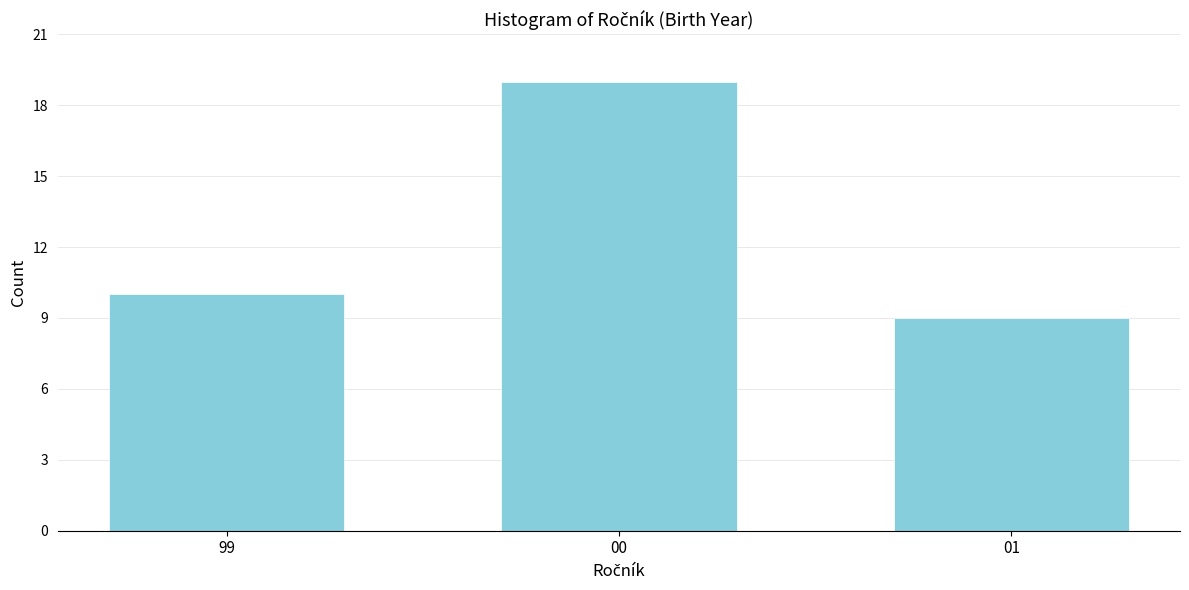

Reading left to right, what are all the values shown in this chart?

10	19	9